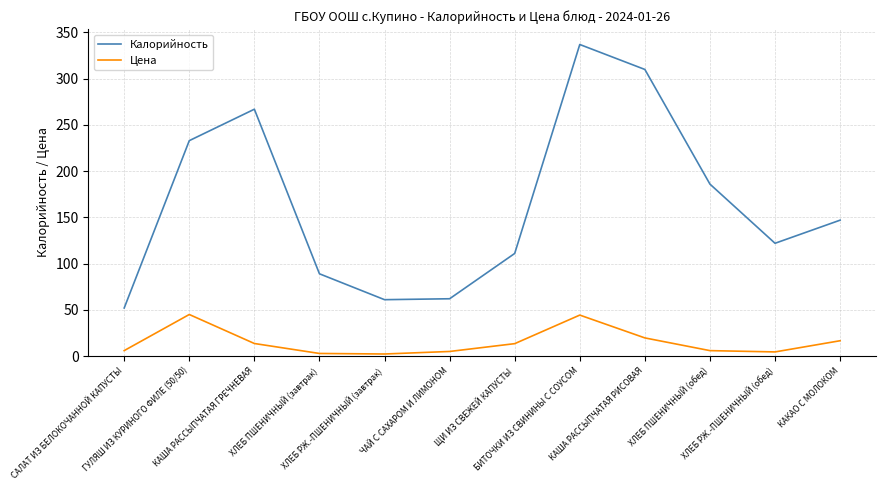

What is the spread (max minus min) of values at ХЛЕБ ПШЕНИЧНЫЙ (завтрак)?

86.2